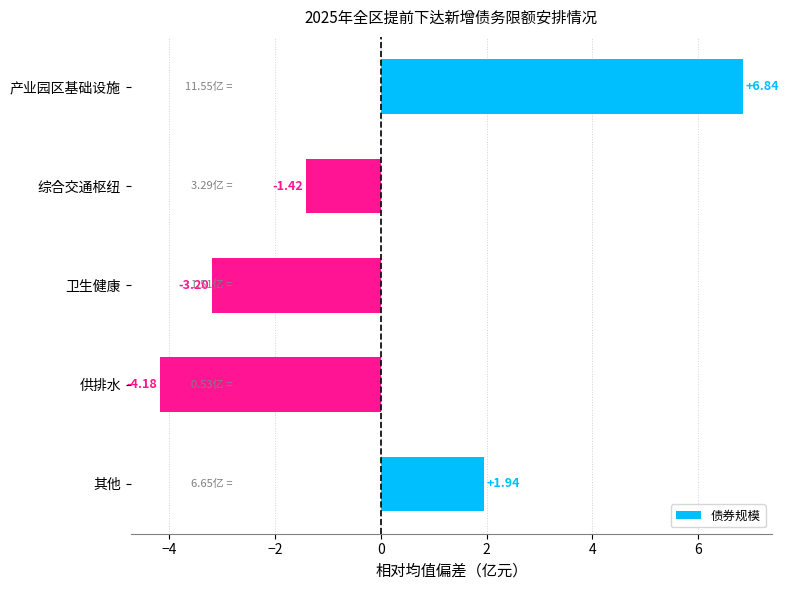

Rank the categories by value from highest to lowest.

产业园区基础设施, 其他, 综合交通枢纽, 卫生健康, 供排水